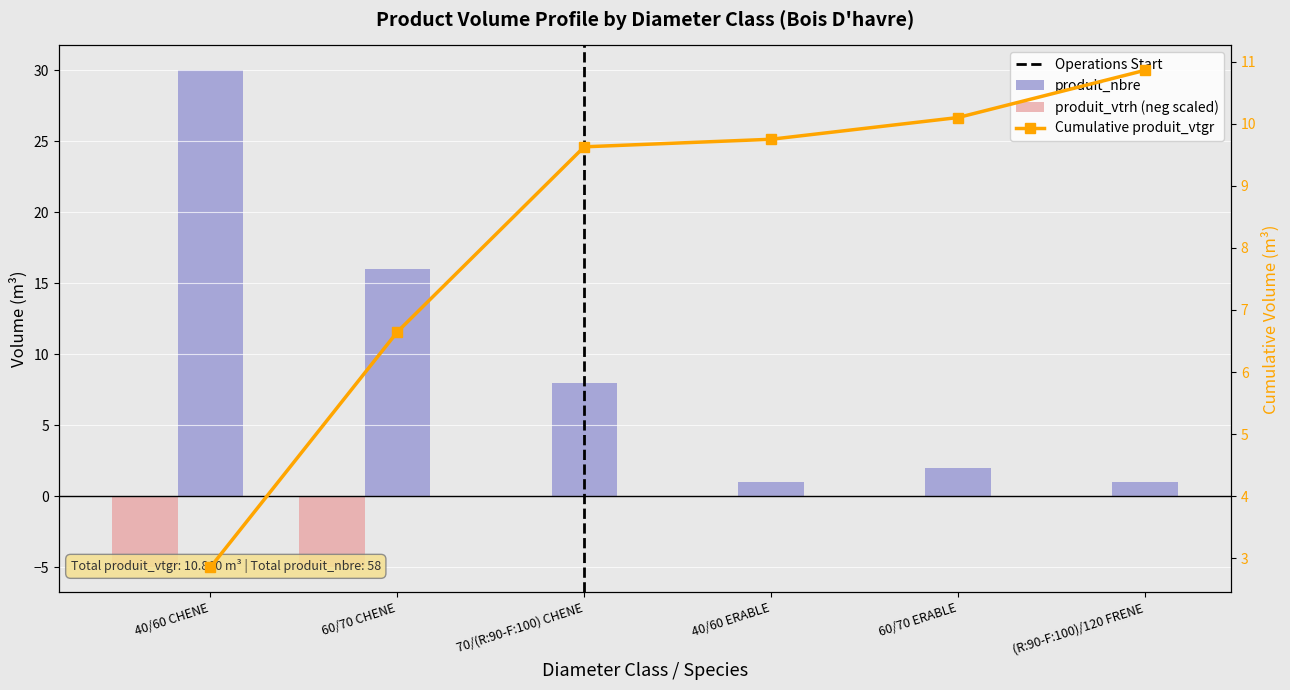

Count the number of categories in the chart.

6